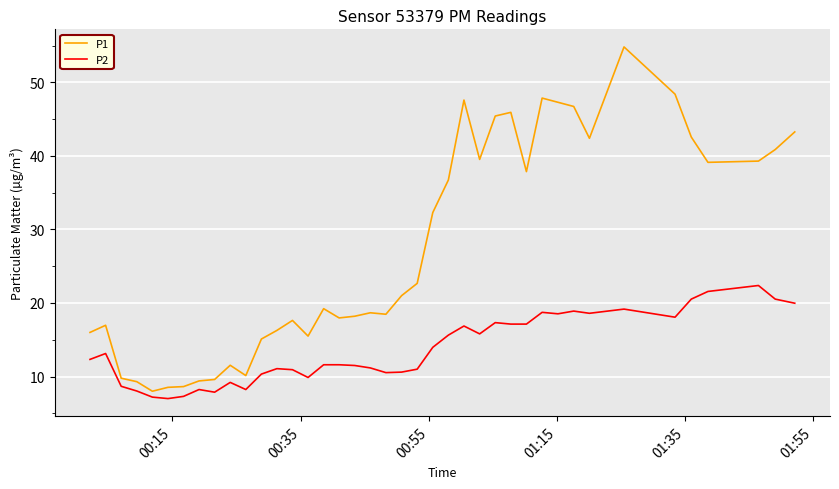

What is the average value of the P1 series?

27.4